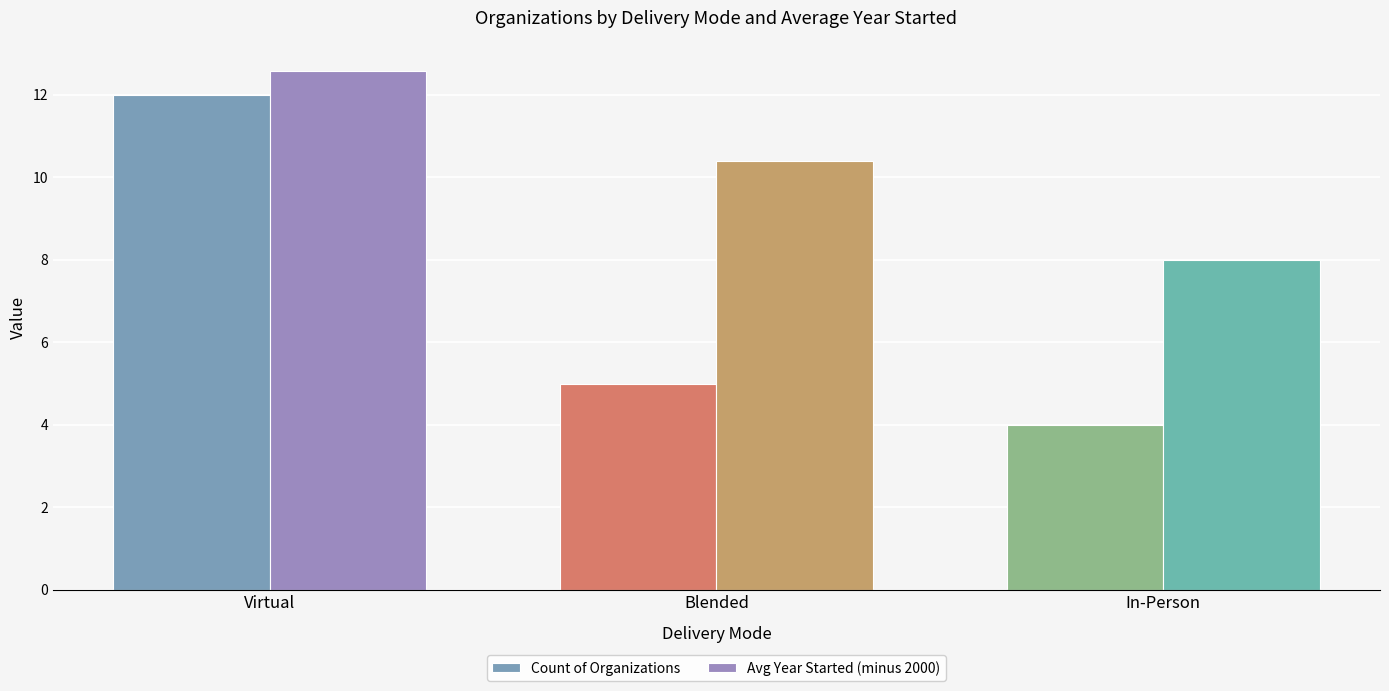

Which series has the largest range (max minus min)?

Count of Organizations